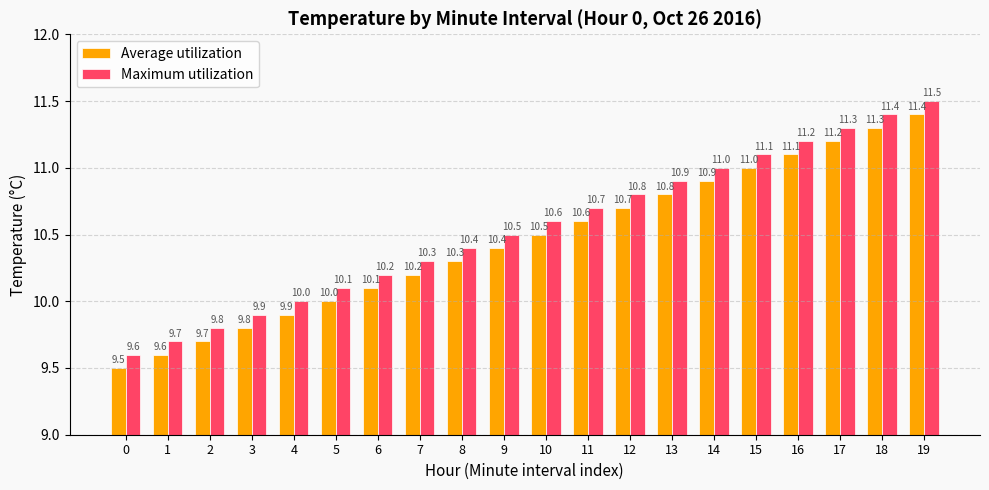

Reading left to right, extract all data points from this chart.

Average utilization: 9.5	9.6	9.7	9.8	9.9	10.0	10.1	10.2	10.3	10.4	10.5	10.6	10.7	10.8	10.9	11.0	11.1	11.2	11.3	11.4
Maximum utilization: 9.6	9.7	9.8	9.9	10.0	10.1	10.2	10.3	10.4	10.5	10.6	10.7	10.8	10.9	11.0	11.1	11.2	11.3	11.4	11.5